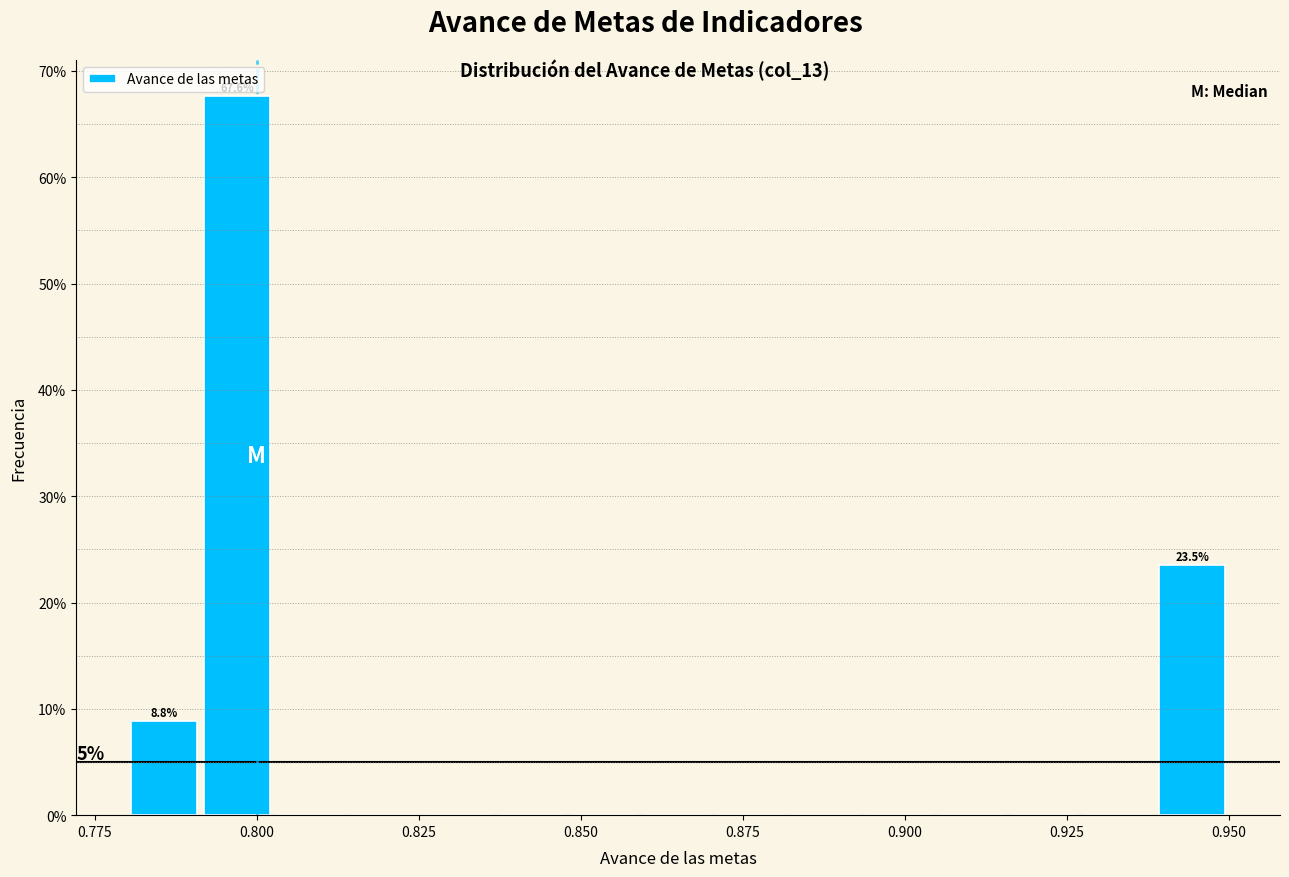

Around what value on the x-axis is the tallest bar? Give the approximate position of its centre, as read against the axis.

0.795